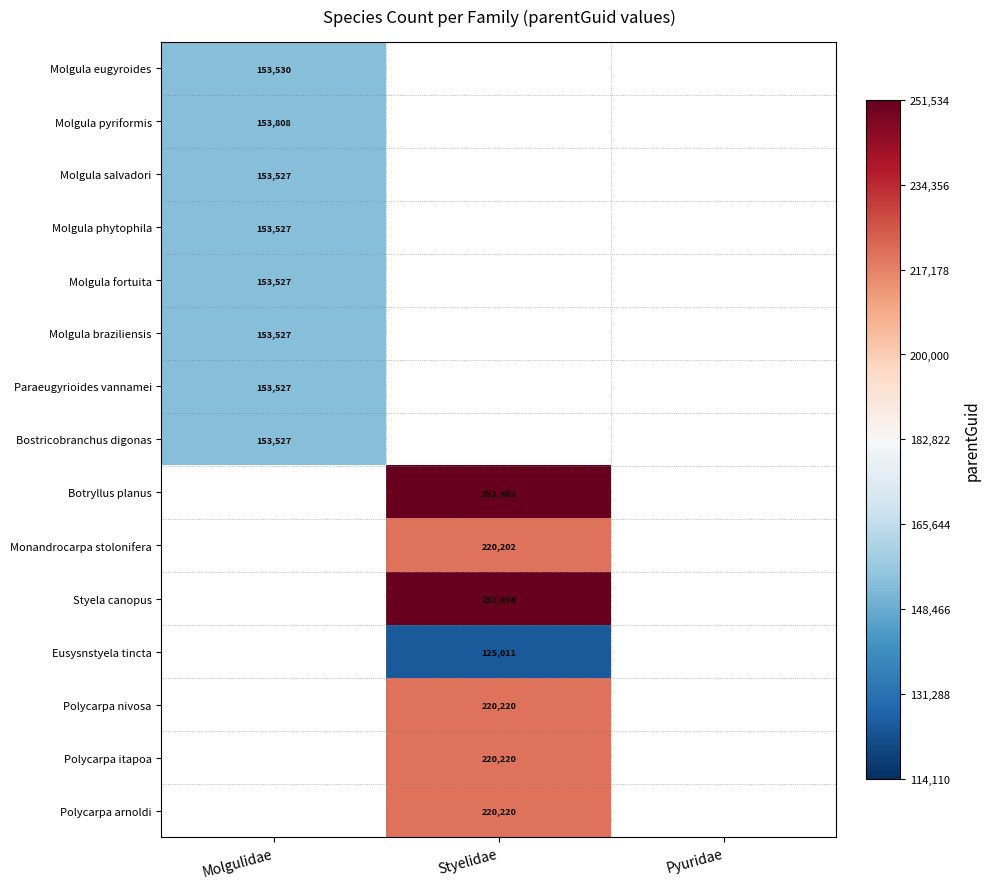

The value of Paraeugyrioides vannamei at Molgulidae is 153527. True or false?

True